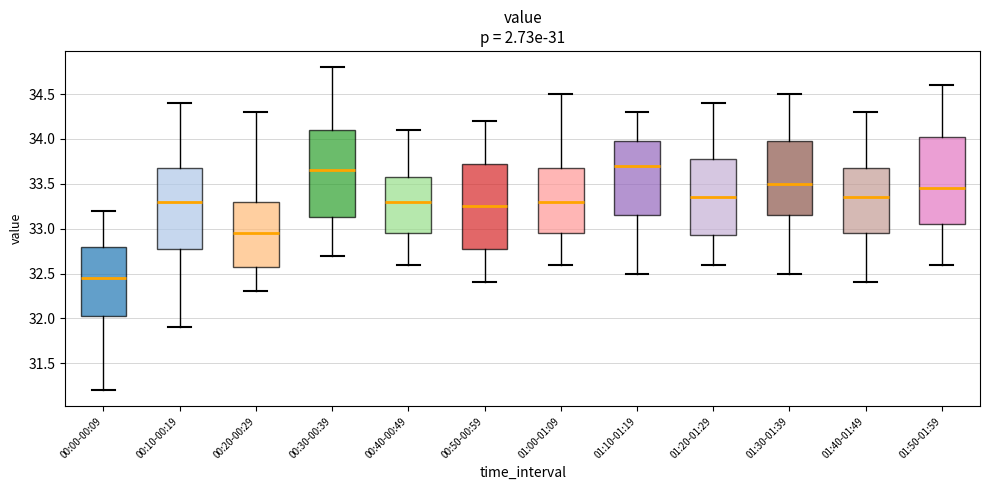

Reading left to right, transcribe this box plot: for each box, give where its median line is, the range the box spans, and where its two whiskers end, as read against the y-axis. The values are not printed on the chart, so give them approximately, as read against the axis.

00:00-00:09: median 32.45, box 32.05 to 32.80, whiskers 31.20 to 33.20
00:10-00:19: median 33.30, box 32.80 to 33.70, whiskers 31.90 to 34.40
00:20-00:29: median 32.95, box 32.60 to 33.30, whiskers 32.30 to 34.30
00:30-00:39: median 33.65, box 33.15 to 34.10, whiskers 32.70 to 34.80
00:40-00:49: median 33.30, box 32.95 to 33.60, whiskers 32.60 to 34.10
00:50-00:59: median 33.25, box 32.80 to 33.75, whiskers 32.40 to 34.20
01:00-01:09: median 33.30, box 32.95 to 33.70, whiskers 32.60 to 34.50
01:10-01:19: median 33.70, box 33.15 to 34.00, whiskers 32.50 to 34.30
01:20-01:29: median 33.35, box 32.95 to 33.80, whiskers 32.60 to 34.40
01:30-01:39: median 33.50, box 33.15 to 34.00, whiskers 32.50 to 34.50
01:40-01:49: median 33.35, box 32.95 to 33.70, whiskers 32.40 to 34.30
01:50-01:59: median 33.45, box 33.05 to 34.05, whiskers 32.60 to 34.60